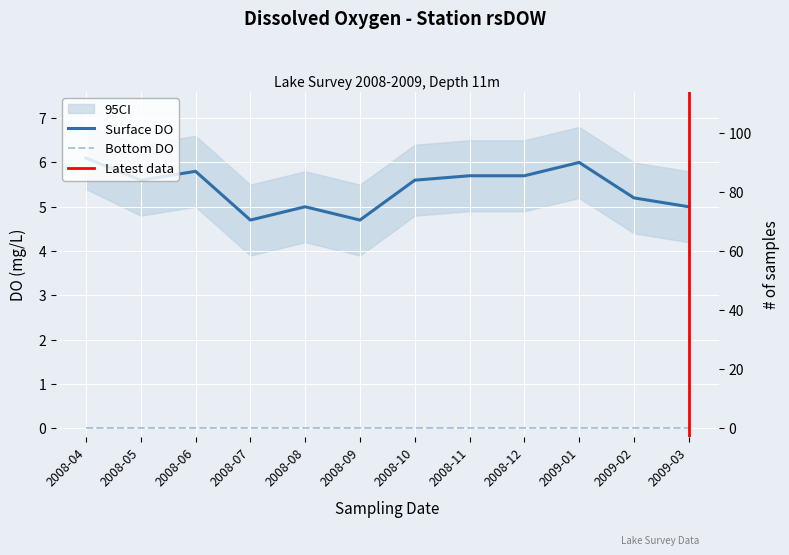

What position from the right is 2008-08?

8